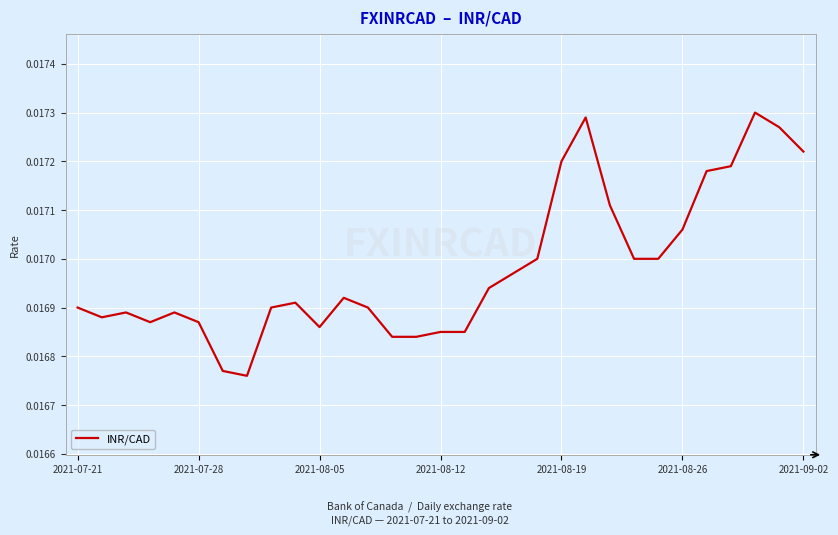

Does the chart have visible grid lines?

Yes